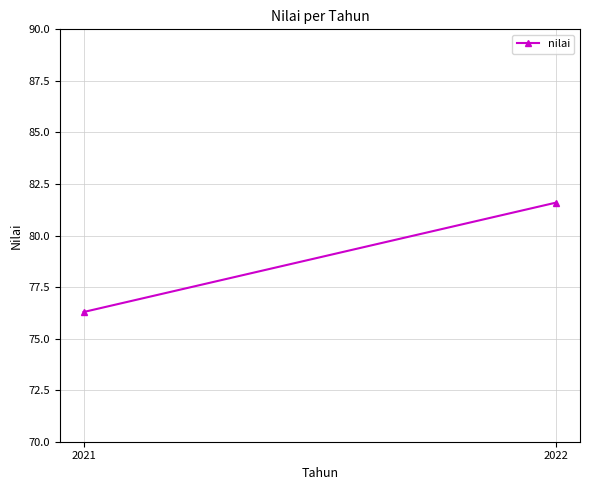

How many lines are shown in the chart?

1